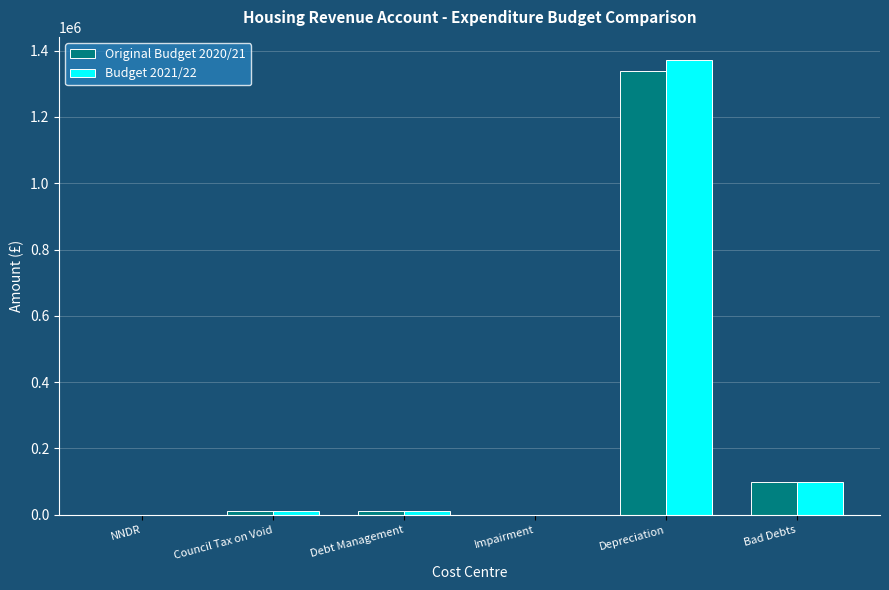

Which category has the highest value in the Original Budget 2020/21 series?

Depreciation